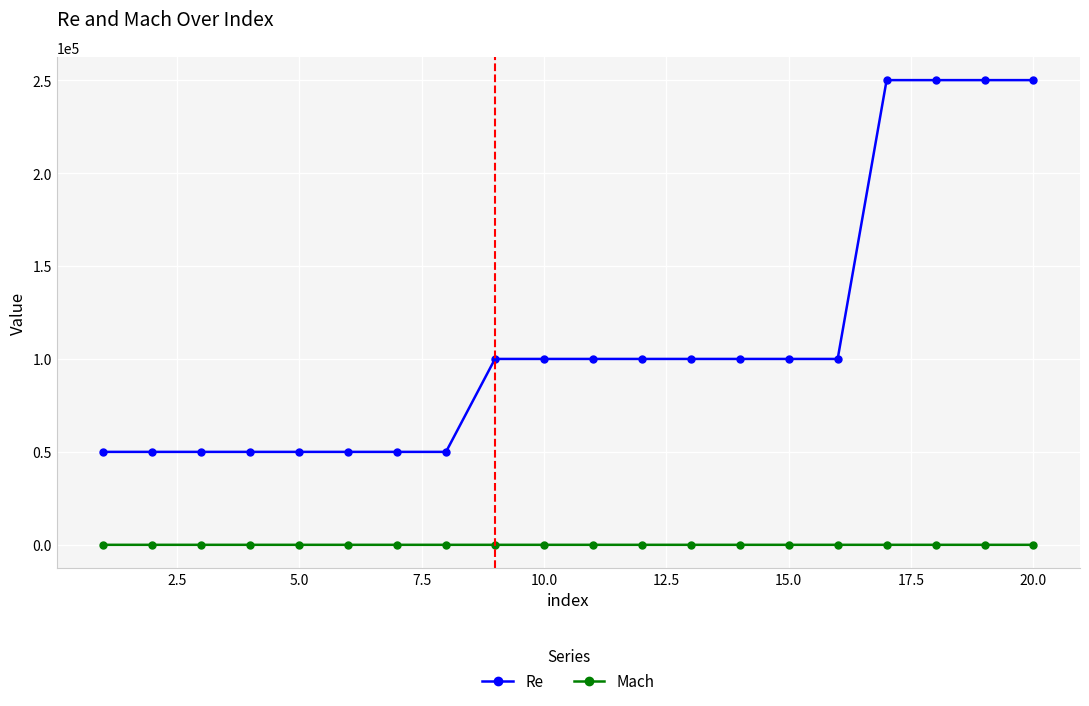

List the series in order of their peak value, lowest first.

Mach, Re